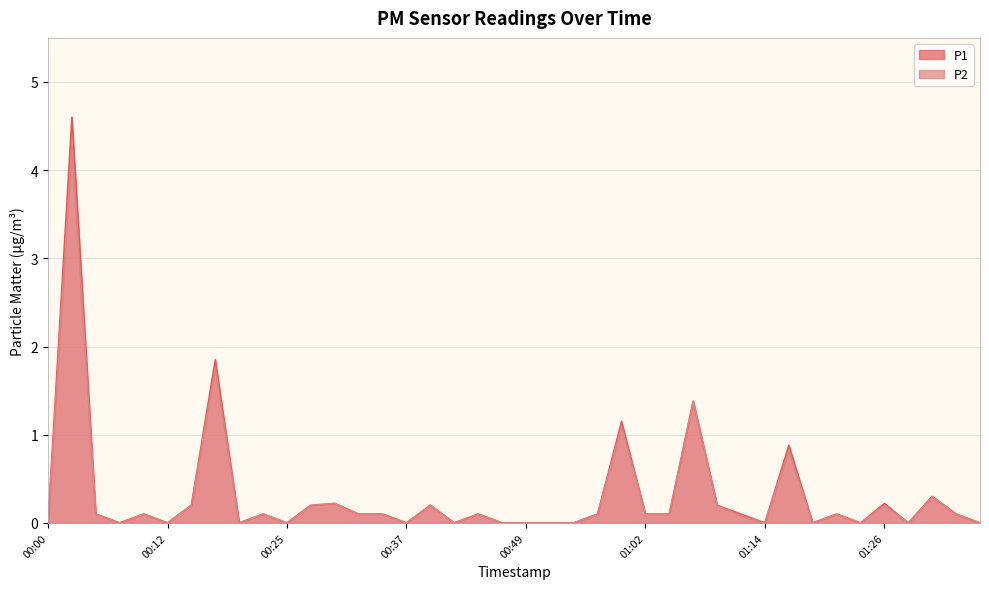

Reading right to left, extract all data points from this chart.

P1: 01:36=0.0	01:33=0.1	01:31=0.3	01:28=0.0	01:26=0.2	01:23=0.0	01:21=0.1	01:19=0.0	01:16=0.9	01:14=0.0	01:11=0.1	01:09=0.2	01:06=1.4	01:04=0.1	01:02=0.1	00:59=1.1	00:57=0.1	00:54=0.0	00:52=0.0	00:49=0.0	00:47=0.0	00:44=0.1	00:42=0.0	00:40=0.2	00:37=0.0	00:35=0.1	00:32=0.1	00:30=0.2	00:27=0.2	00:25=0.0	00:22=0.1	00:20=0.0	00:17=1.9	00:15=0.2	00:12=0.0	00:10=0.1	00:08=0.0	00:05=0.1	00:03=4.6	00:00=0.0
P2: 01:36=0.0	01:33=0.1	01:31=0.3	01:28=0.0	01:26=0.2	01:23=0.0	01:21=0.1	01:19=0.0	01:16=0.8	01:14=0.0	01:11=0.1	01:09=0.2	01:06=1.4	01:04=0.1	01:02=0.1	00:59=1.1	00:57=0.1	00:54=0.0	00:52=0.0	00:49=0.0	00:47=0.0	00:44=0.1	00:42=0.0	00:40=0.2	00:37=0.0	00:35=0.1	00:32=0.1	00:30=0.2	00:27=0.2	00:25=0.0	00:22=0.1	00:20=0.0	00:17=1.8	00:15=0.2	00:12=0.0	00:10=0.1	00:08=0.0	00:05=0.1	00:03=4.3	00:00=0.0